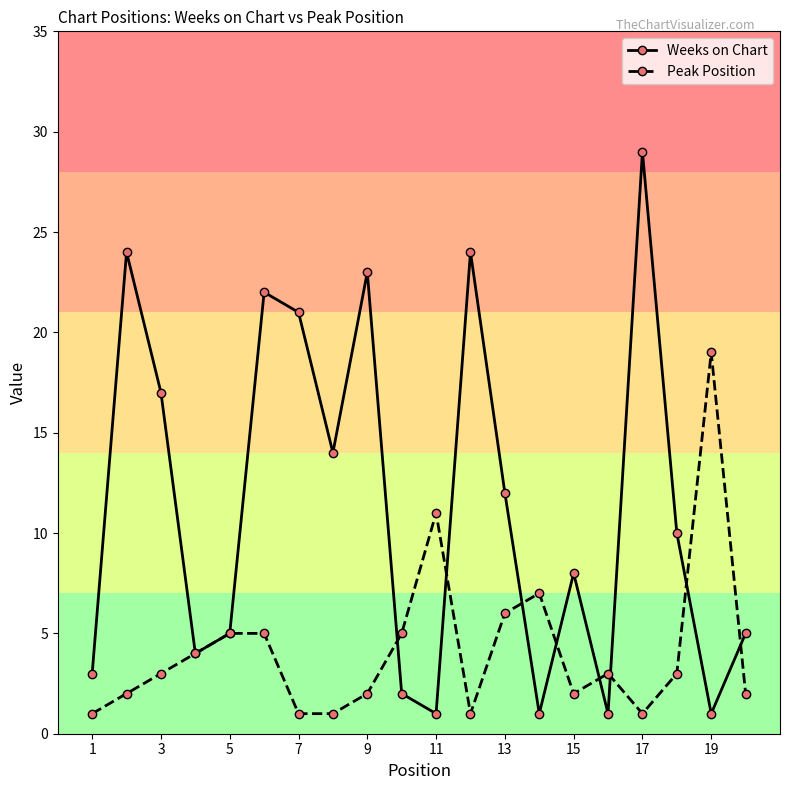

Reading left to right, list all the values displayed in this chart.

Weeks on Chart: 3	24	17	4	5	22	21	14	23	2	1	24	12	1	8	1	29	10	1	5
Peak Position: 1	2	3	4	5	5	1	1	2	5	11	1	6	7	2	3	1	3	19	2